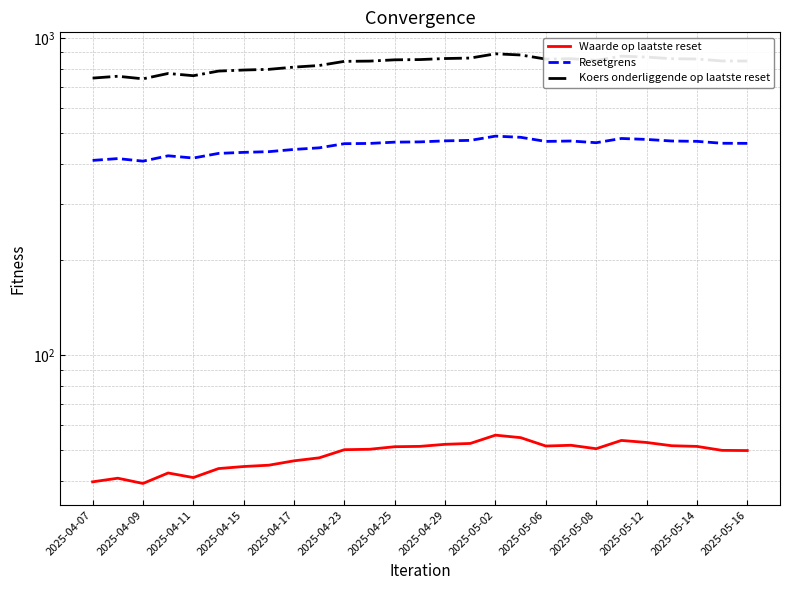

True or false: Resetgrens and Waarde op laatste reset cross at least once.

False